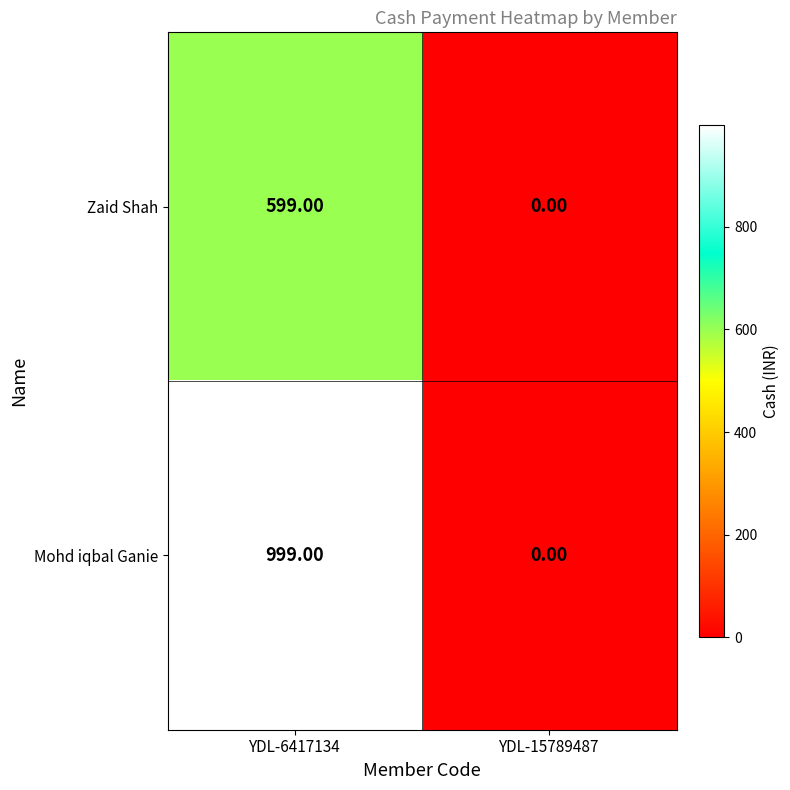

Rank the series by their average value, from highest to lowest.

Mohd iqbal Ganie, Zaid Shah